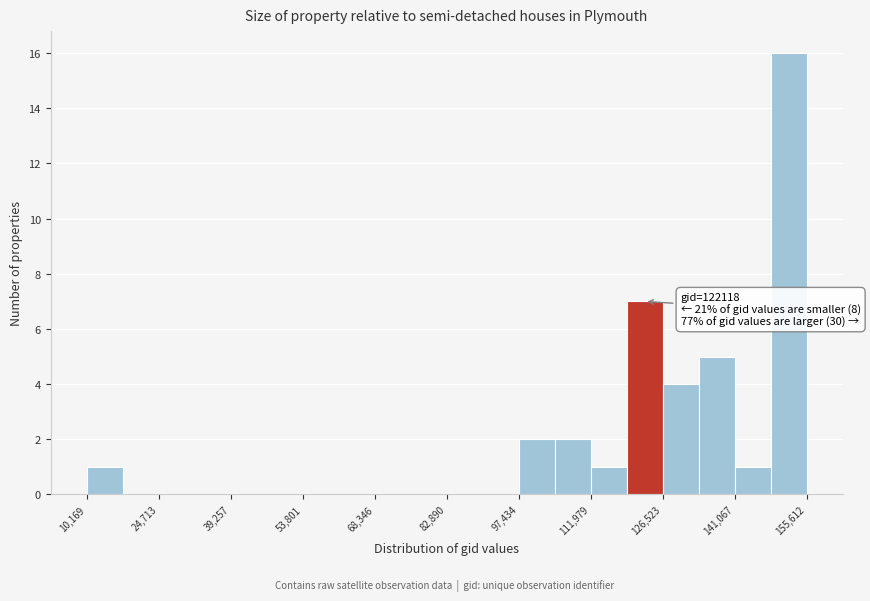

Around what value on the x-axis is the tallest bar? Give the approximate position of its centre, as read against the axis.

152000